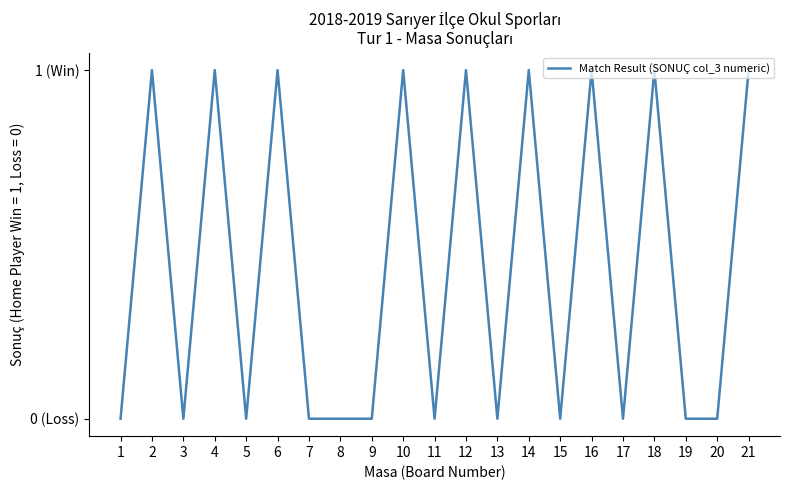

Does the chart have visible grid lines?

No